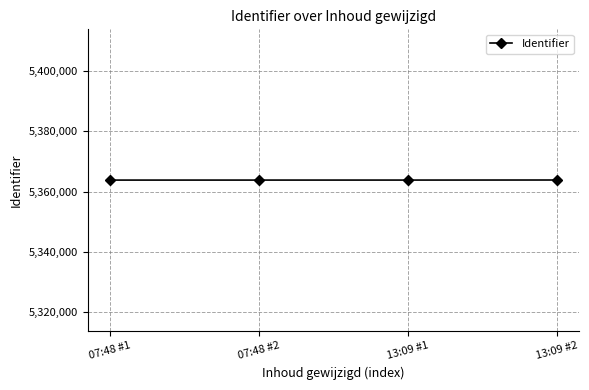

What is the sum of all values?

21455495